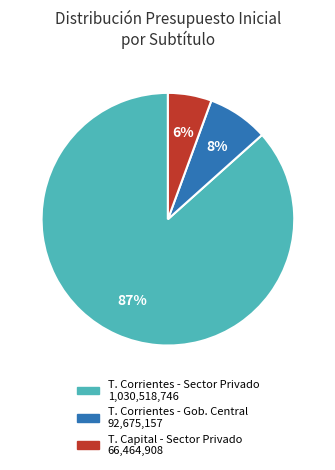

To the nearest percent, what is the average slice percentage?

33%